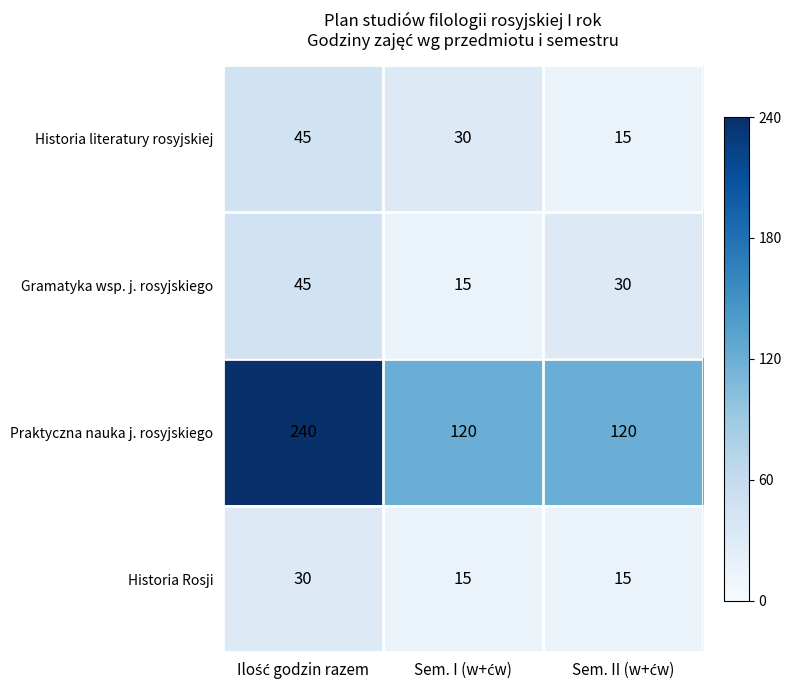

What is the lowest value of the Praktyczna nauka j. rosyjskiego series?

120